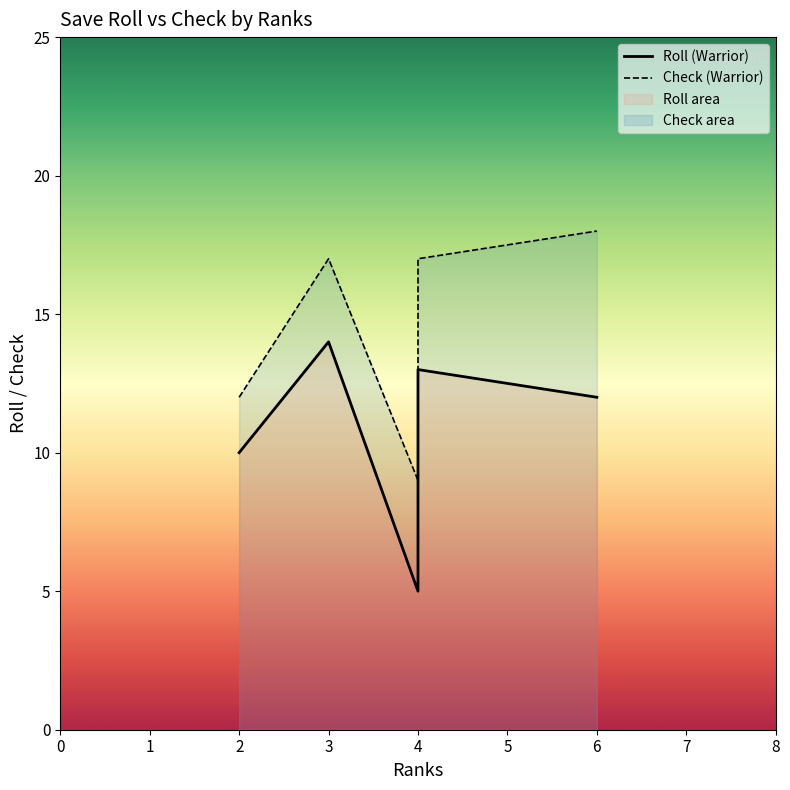

What is the highest value of the Roll (Warrior) series?

14